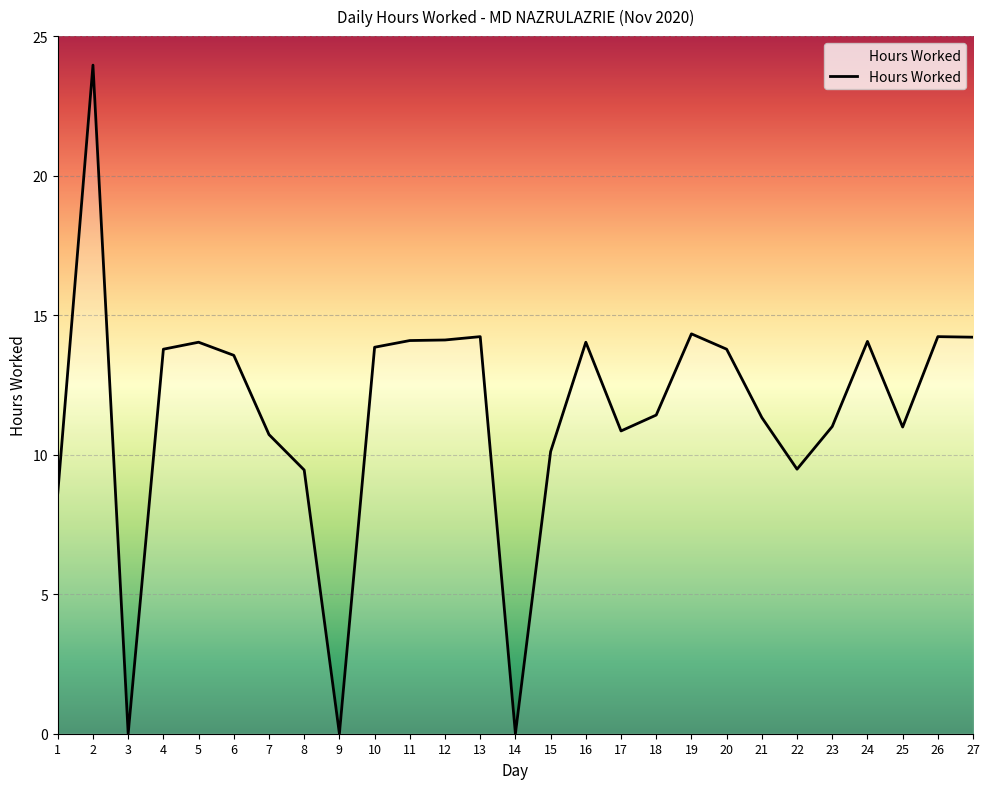

What is the difference between the values at 8 and 20?

4.3